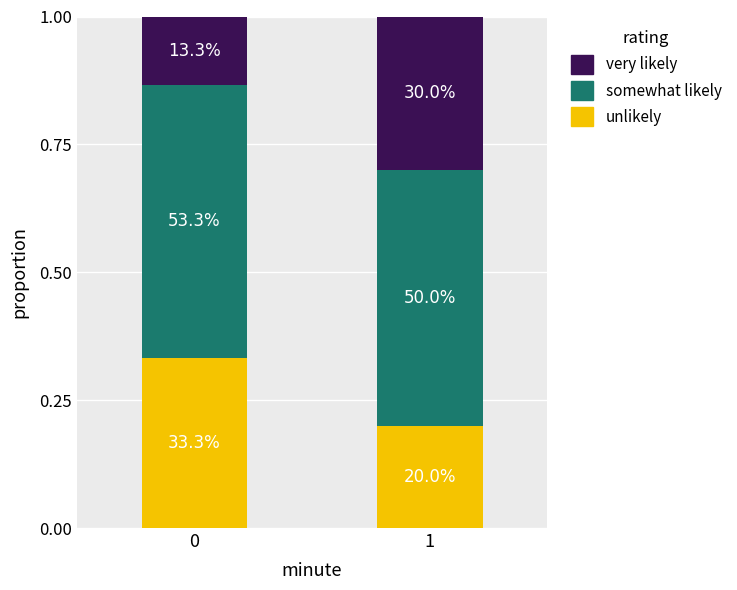

Read the somewhat likely value at 0.

0.5